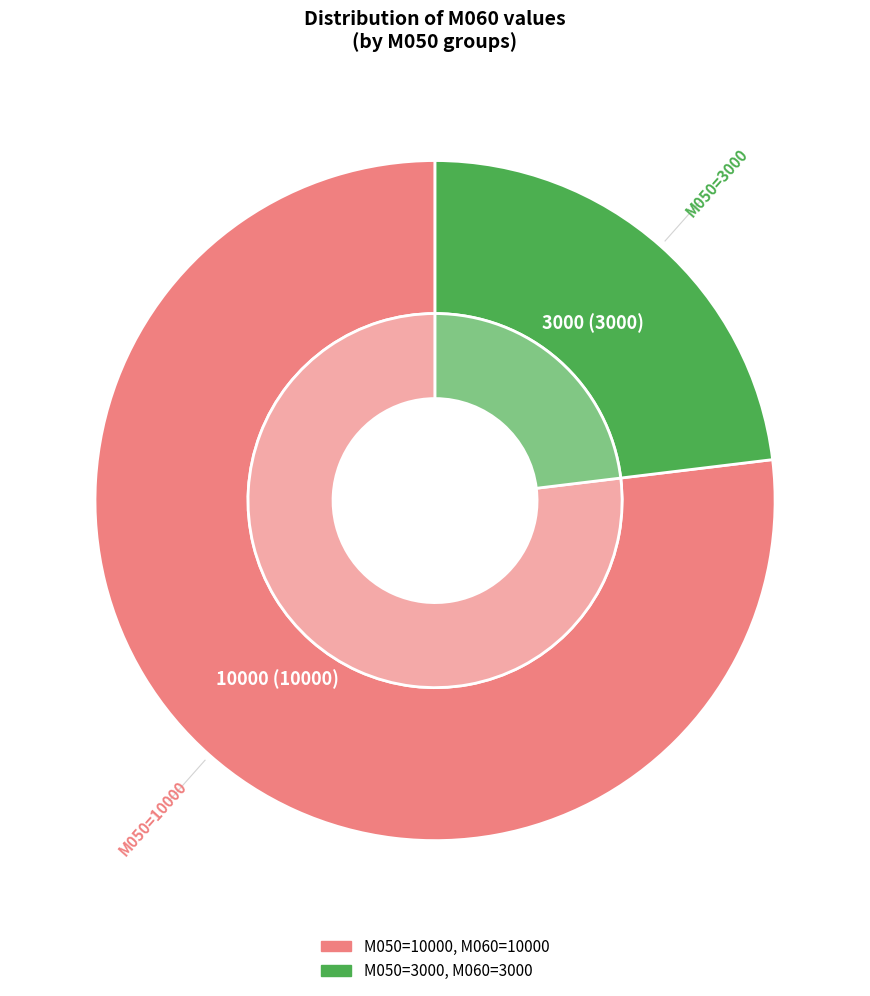

What is the majority slice?

10000